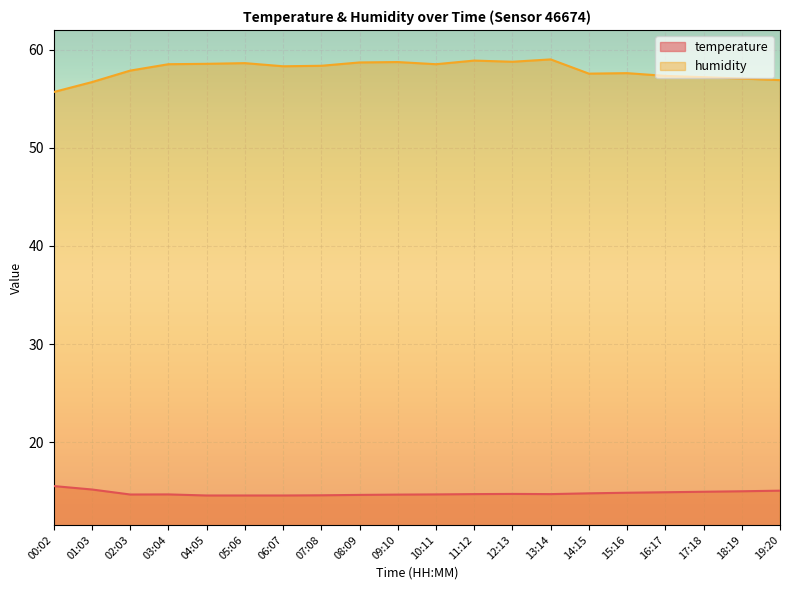

Does the chart display data point markers on the line(s)?

No